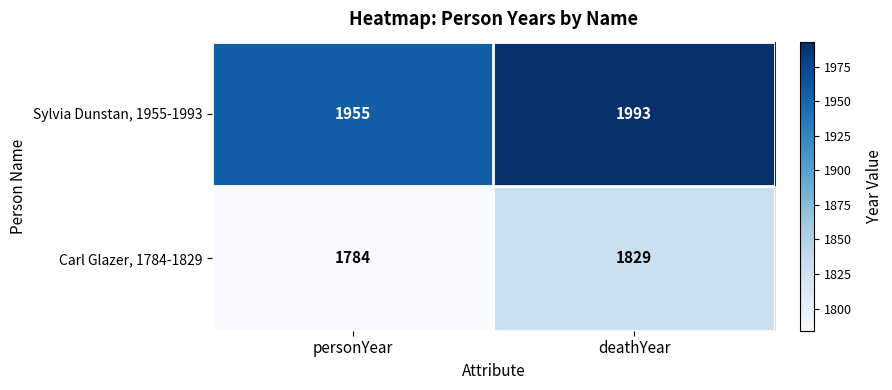

At which category is the sum across all series the highest?

deathYear